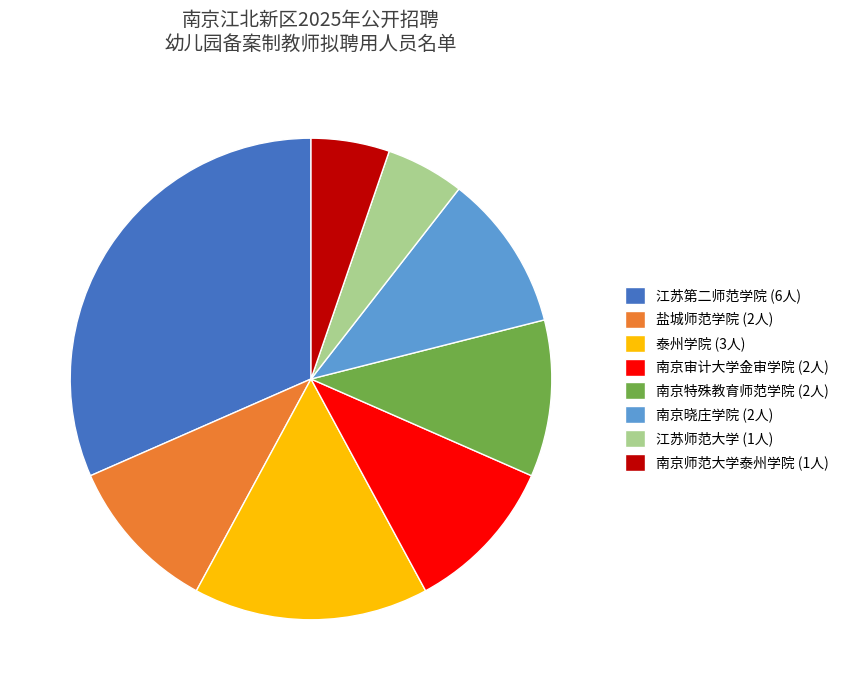

Count the number of slices in the pie.

8